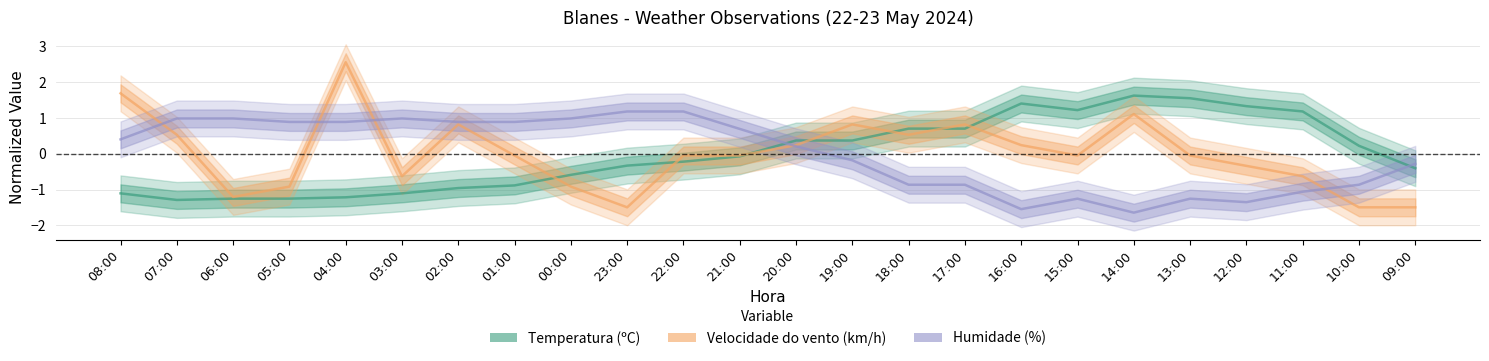

True or false: Humidade (%) has a value of 0.9 at 04:00.

True